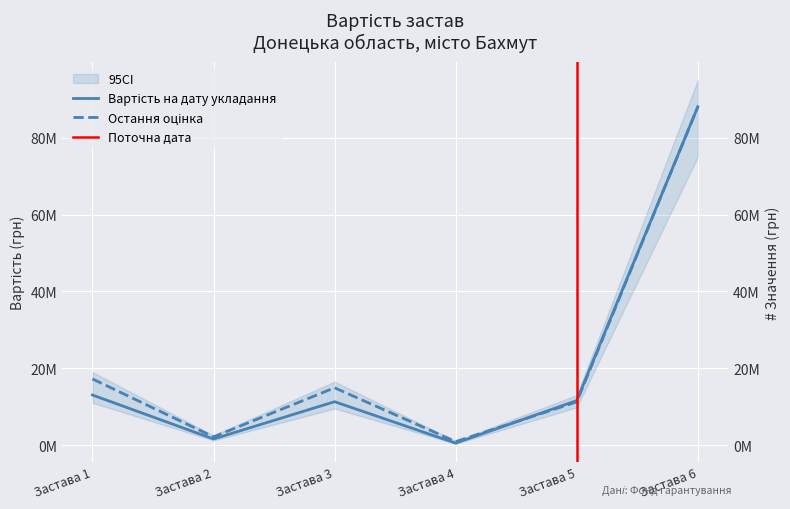

What is the maximum value shown in the chart?

88046800